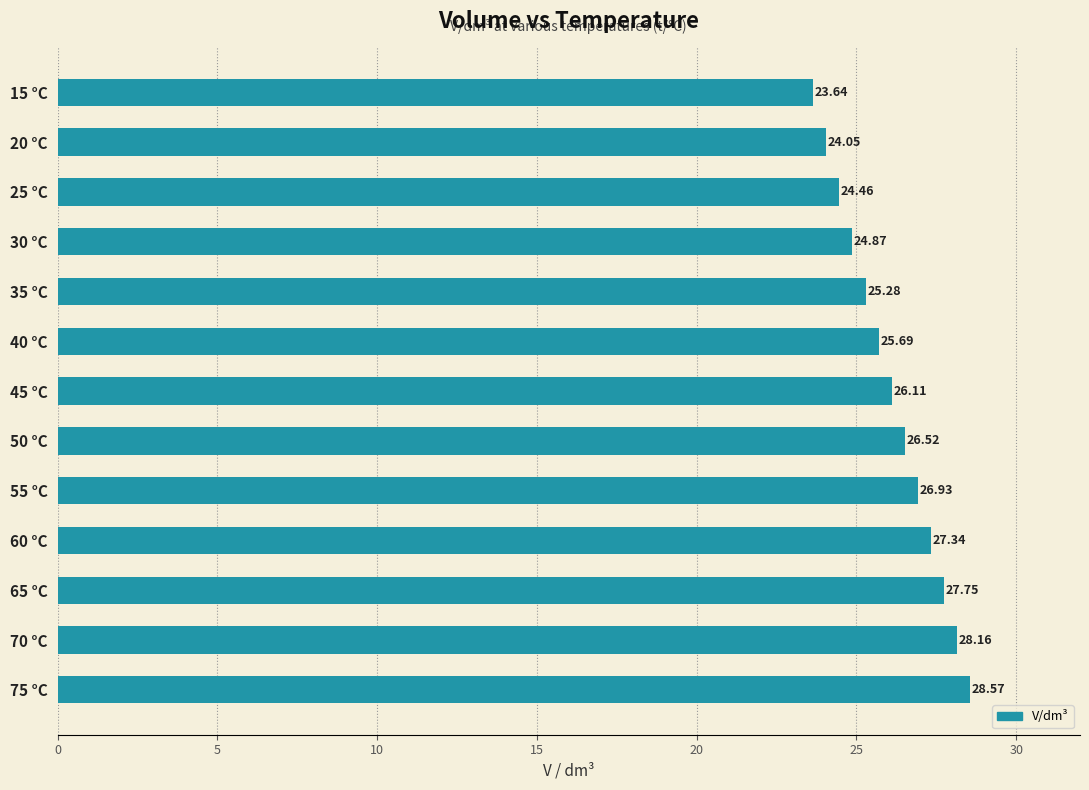

What is the sum of the values at 40 °C and 20 °C?

49.7